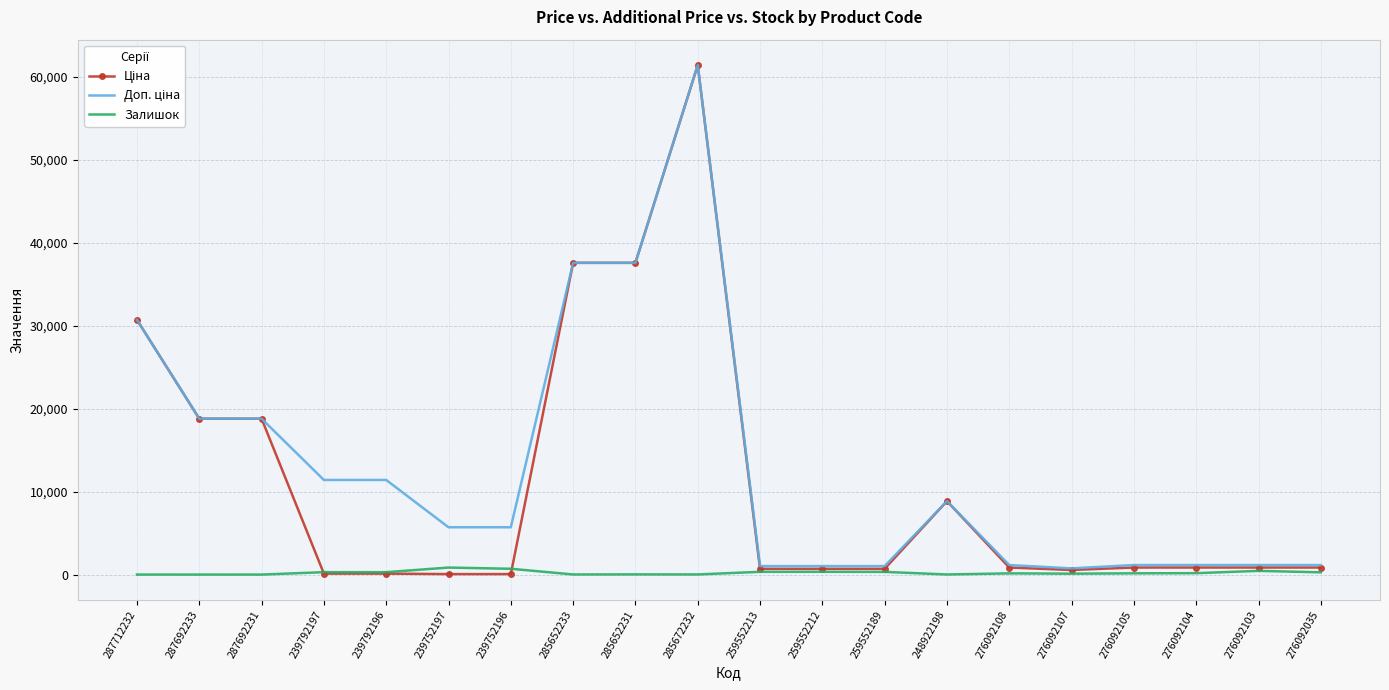

True or false: Залишок has a value of 149.0 at 276092105.

True